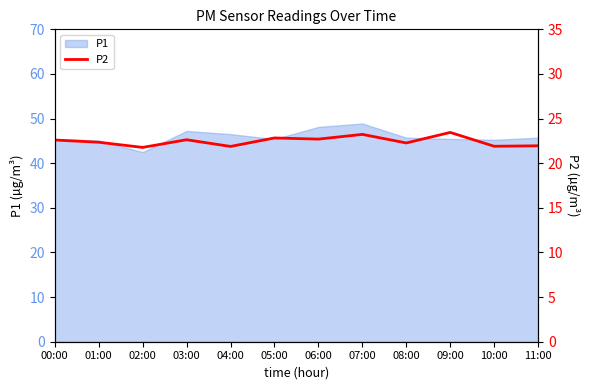

What is the smallest value displayed?

21.8